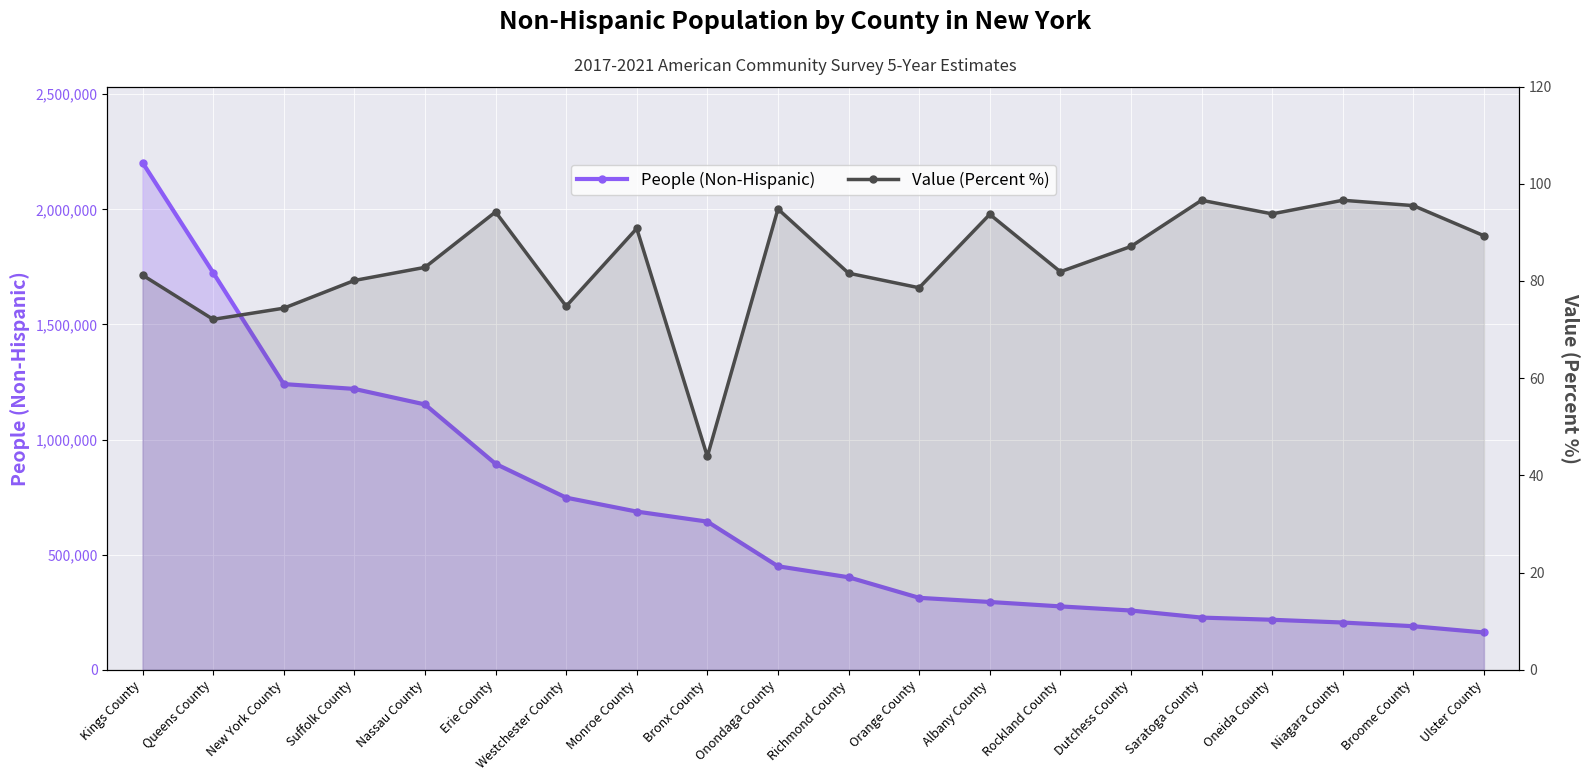

Is it true that People (Non-Hispanic) equals 205674.0 at Niagara County?

True